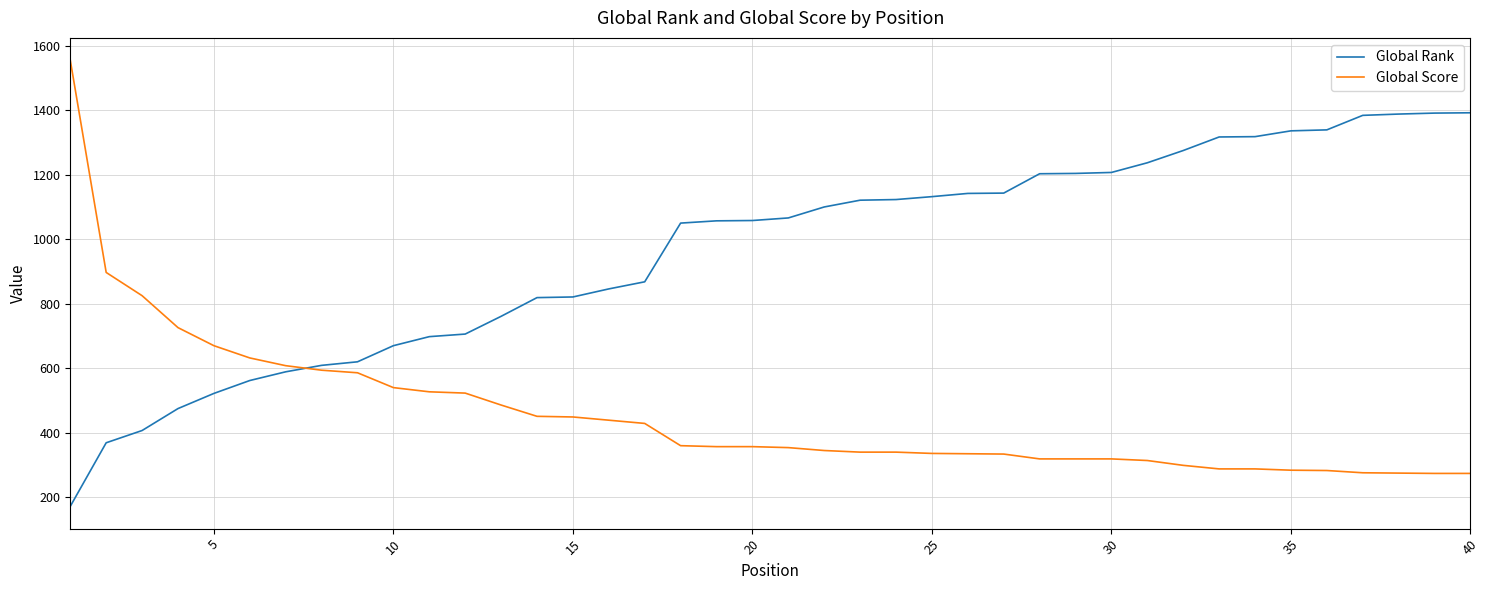

Which series has the largest total across all categories?

Global Rank